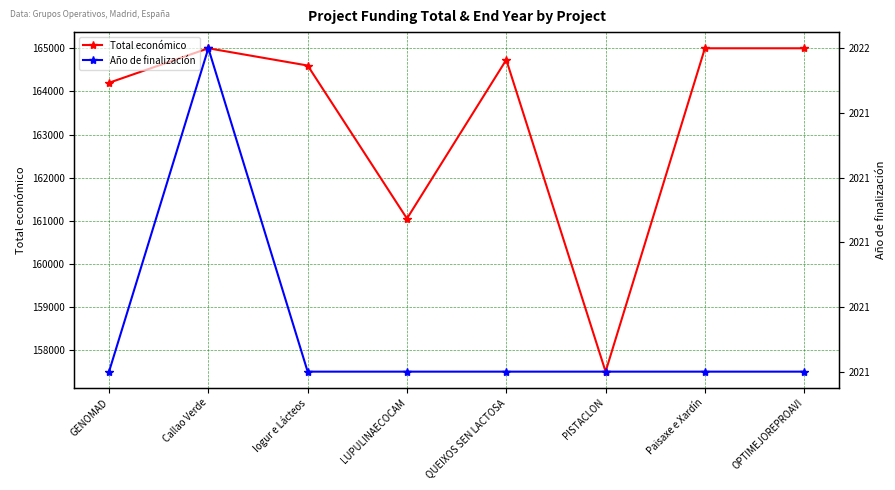

What is the label of the 2nd point from the left?

Callao Verde